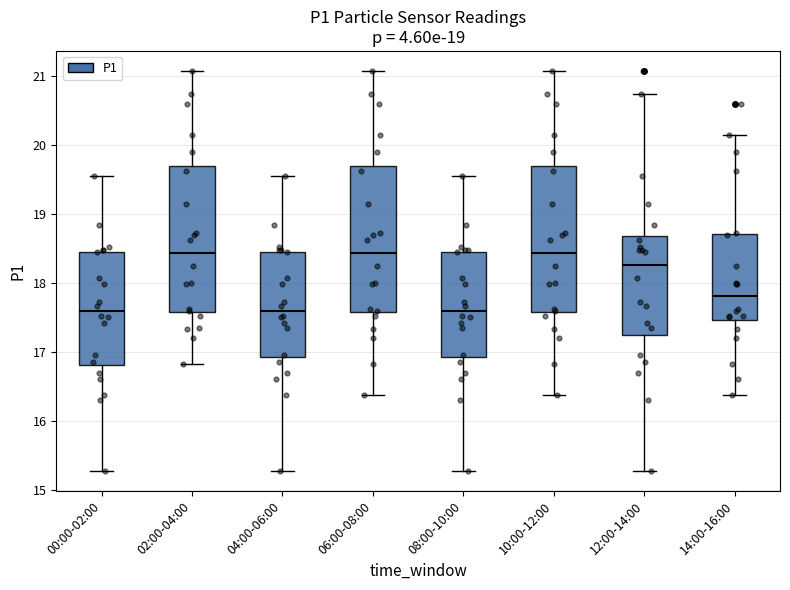

Where is the upper edge of the box for 12:00-14:00 on the y-axis? The values are not printed on the chart, so give them approximately, as read against the axis.

18.7